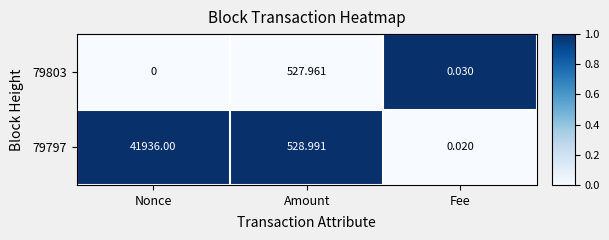

At which label is 79803 closest to 263?

Fee